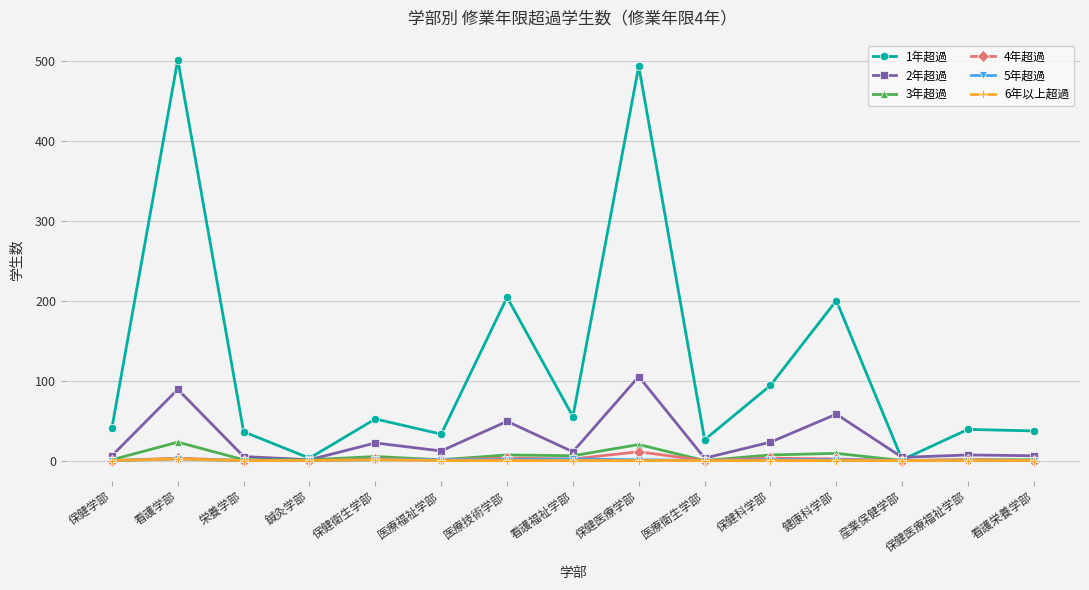

The 1年超過 series shows 55 at 看護福祉学部. True or false?

True